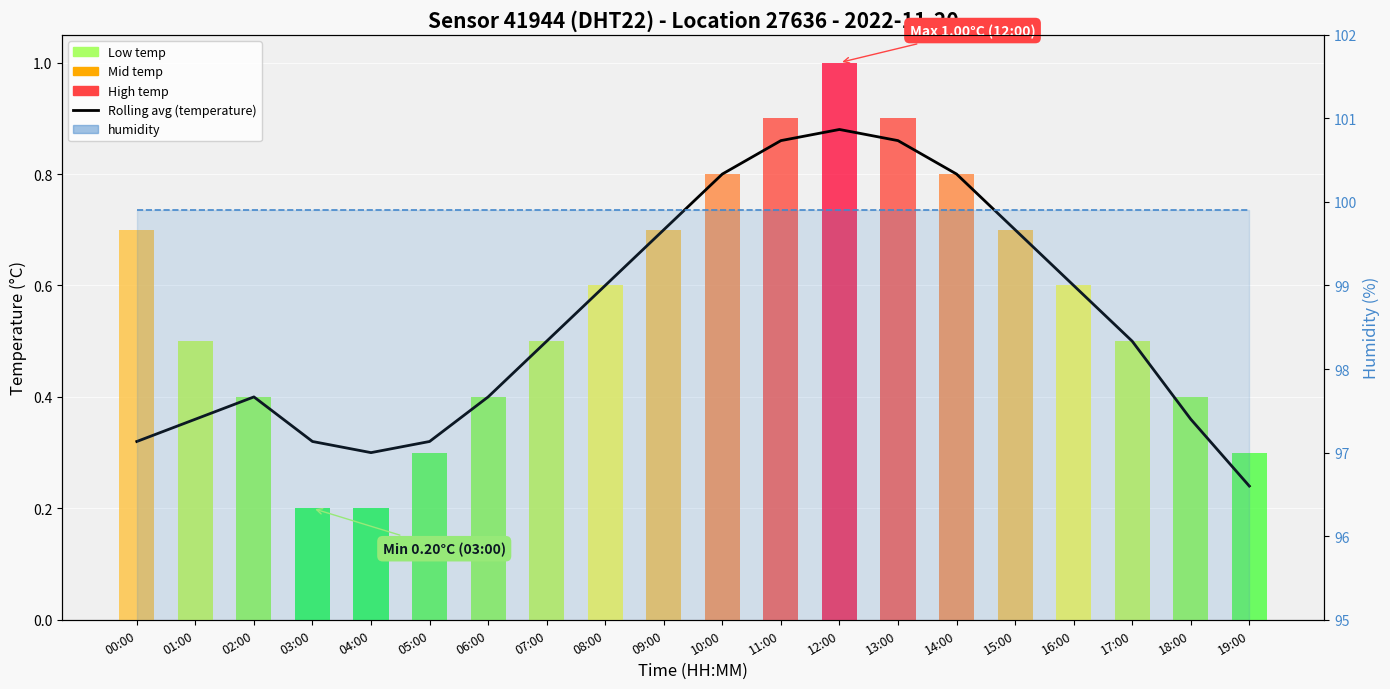

Which category has the lowest value in the humidity series?

00:00